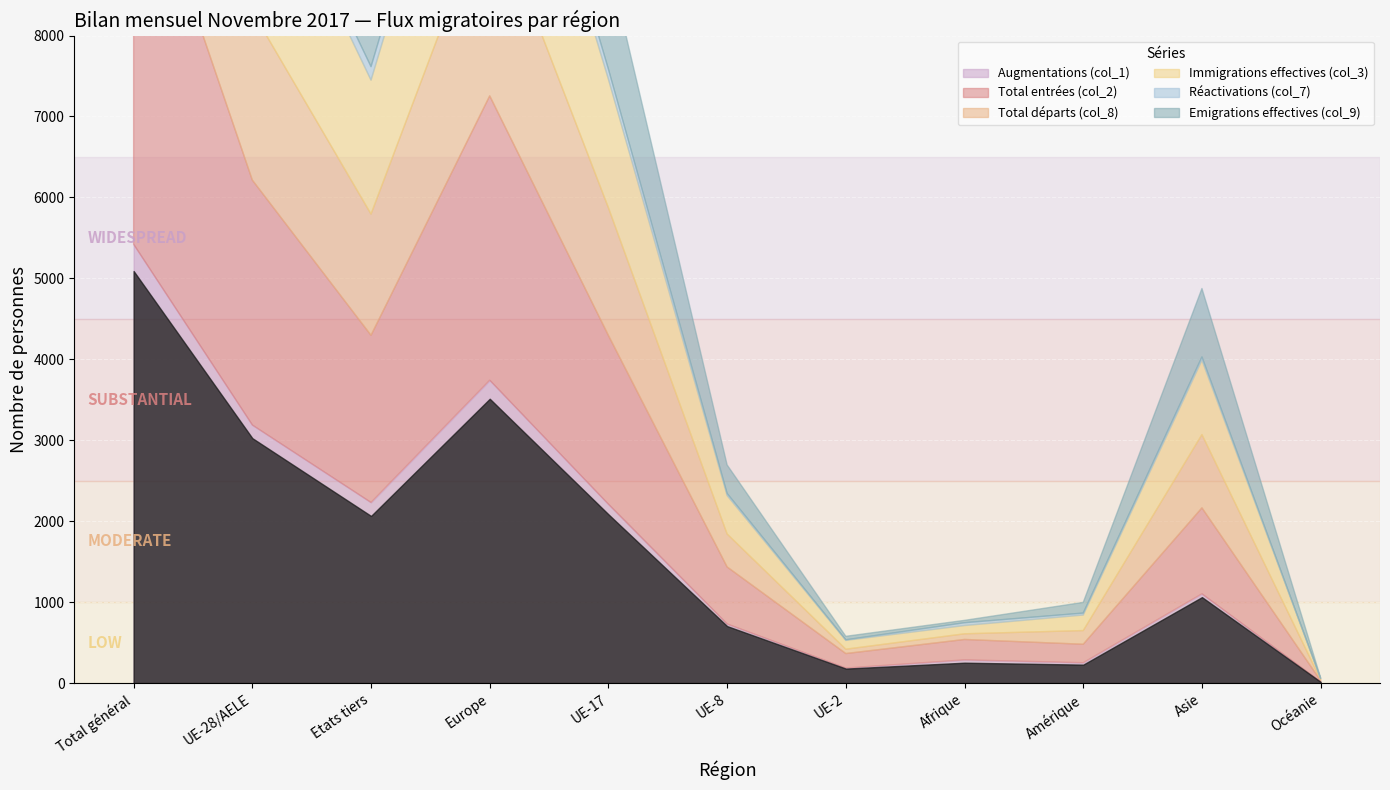

How many data points in Réactivations (col_7) are less than 41?

5